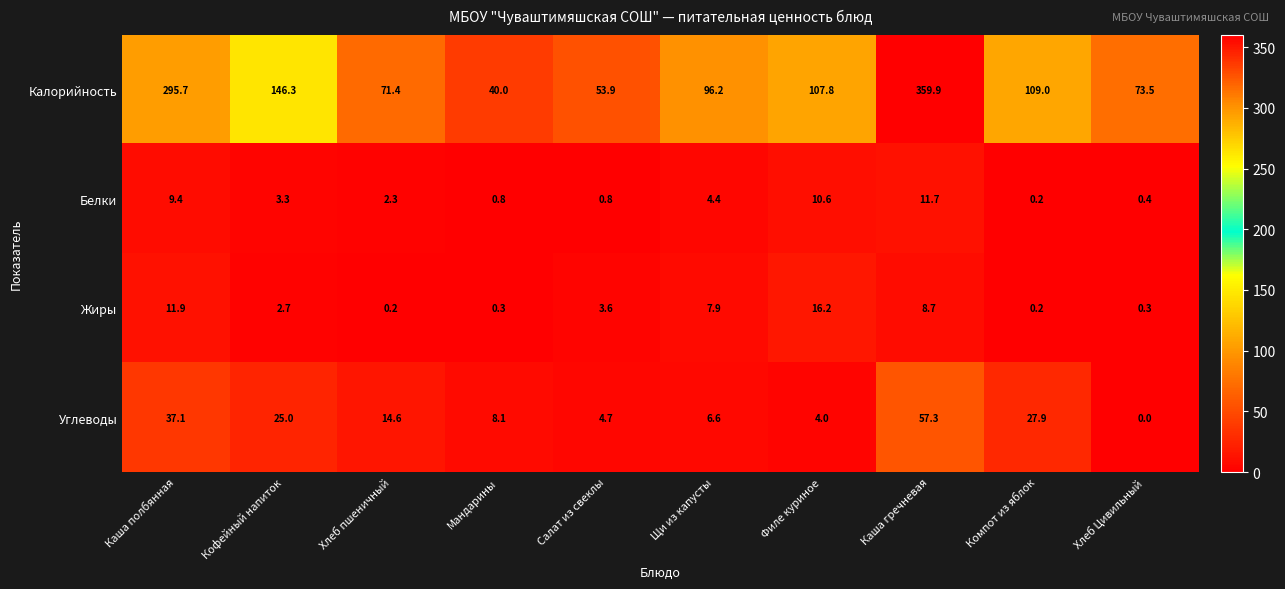

Which series has the largest total across all categories?

Калорийность